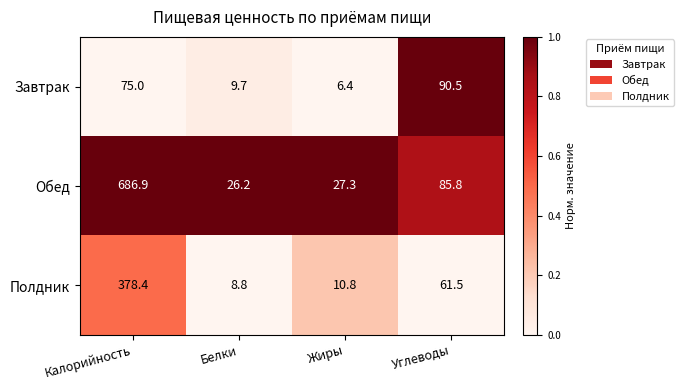

Which series has the widest spread of values?

Обед